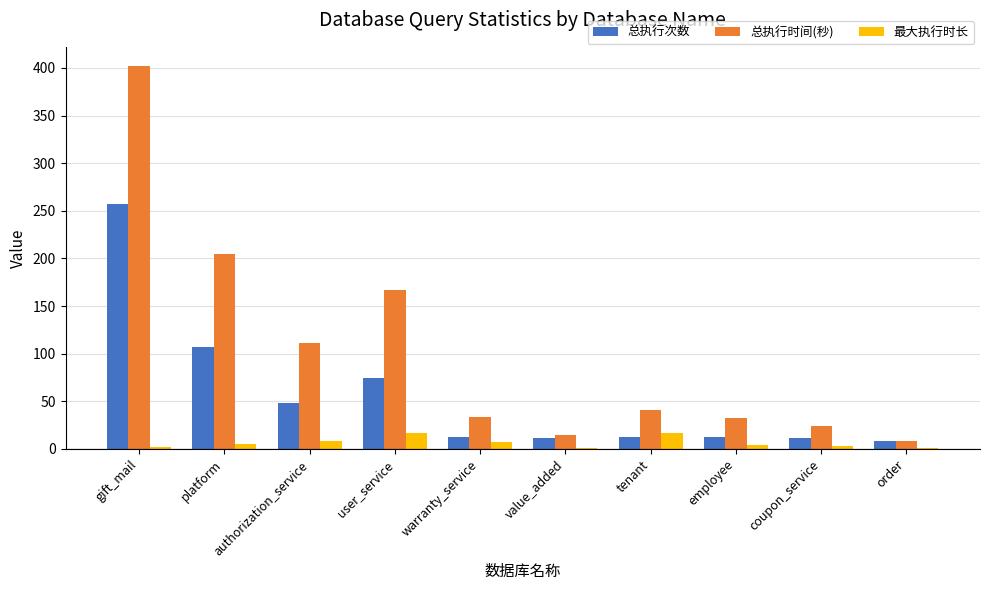

What is the maximum value for 总执行次数?

257